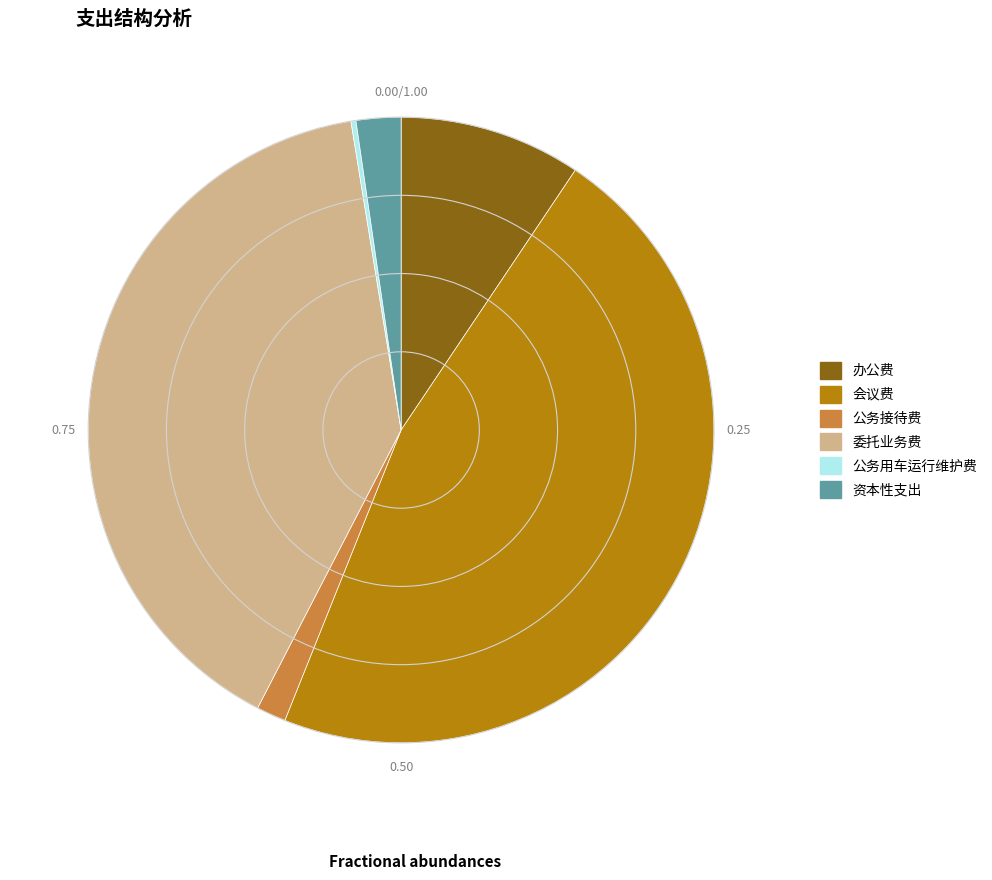

Does any single category account for the majority?

No